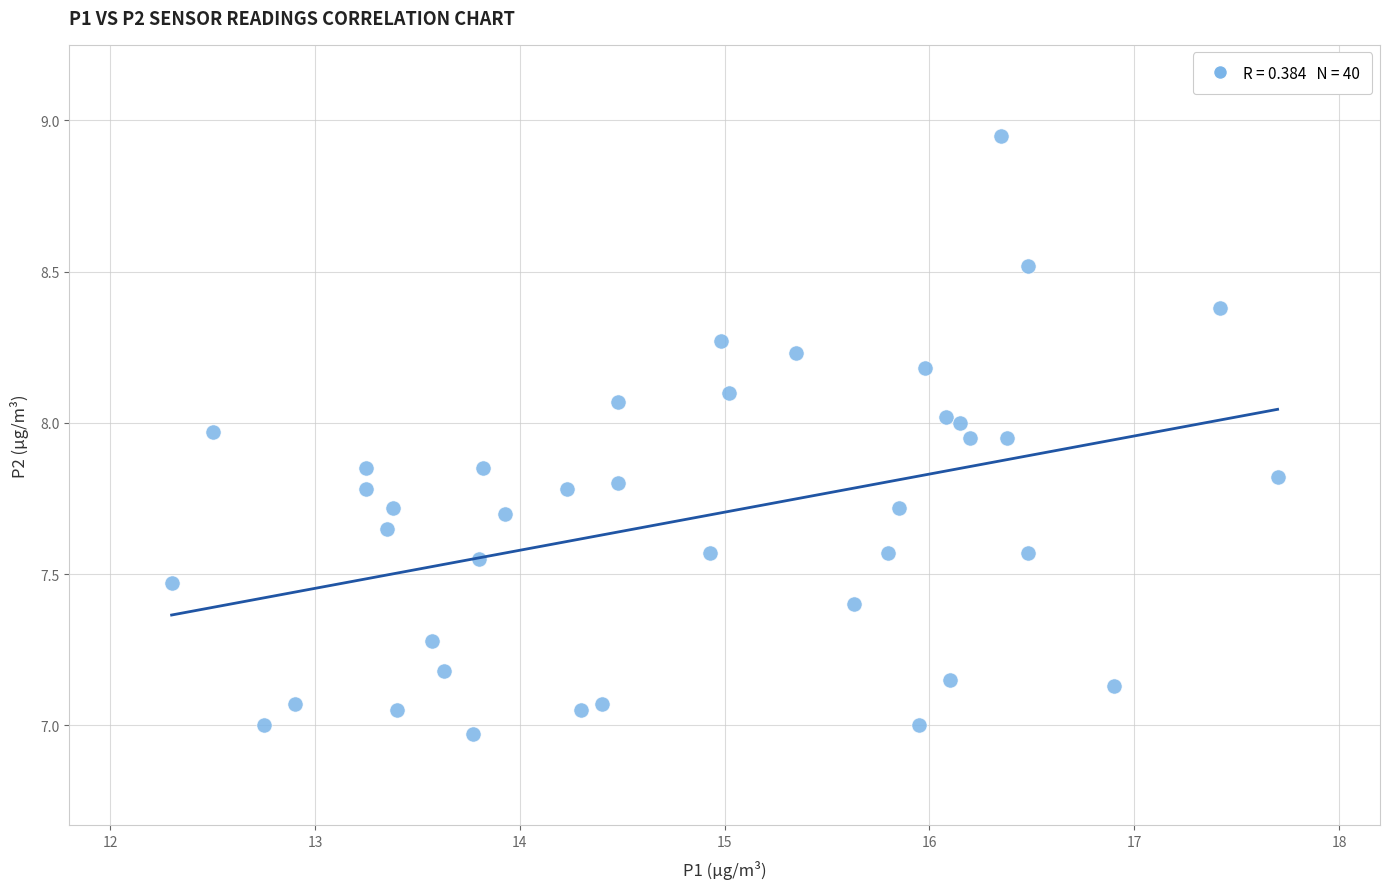

What is the range of Y values (max minus min)?

2.0